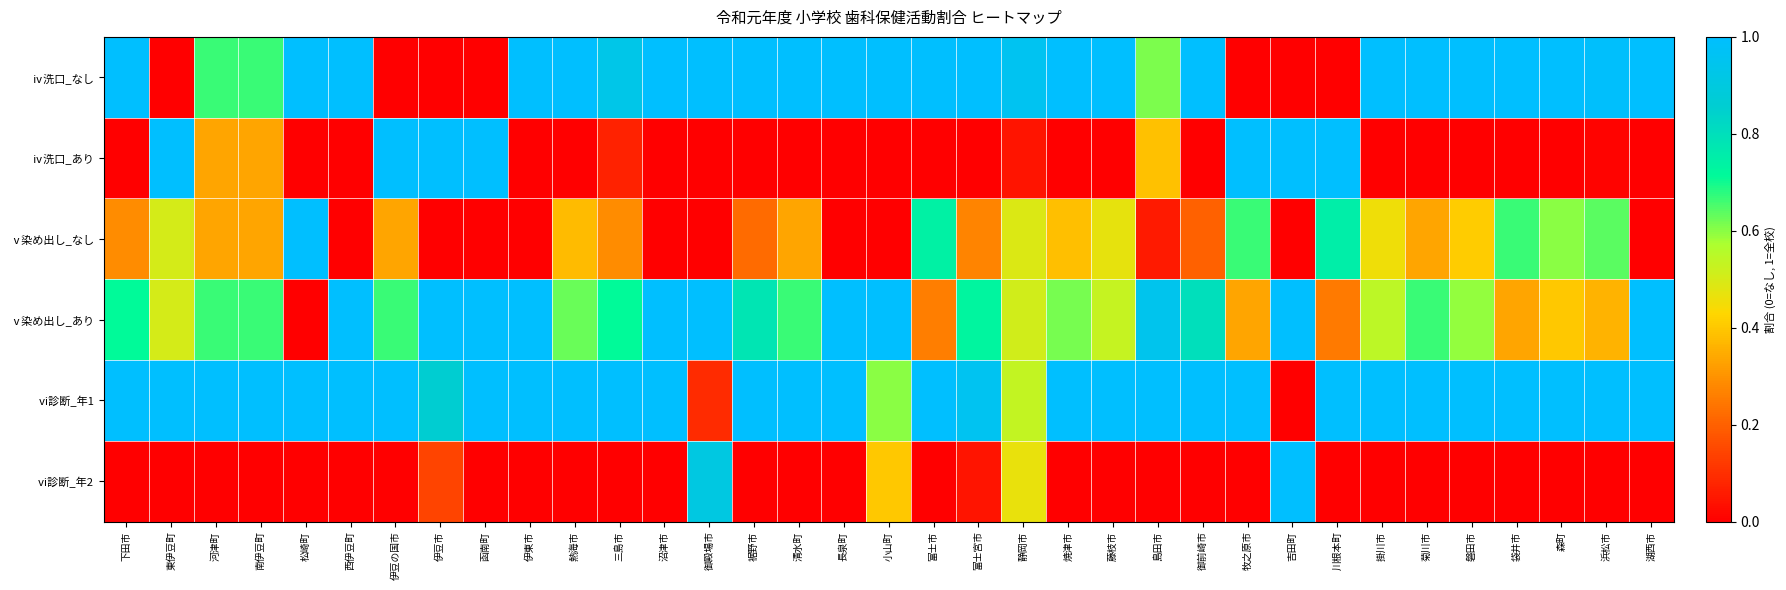

Which series has the largest total across all categories?

ⅵ診断_年1